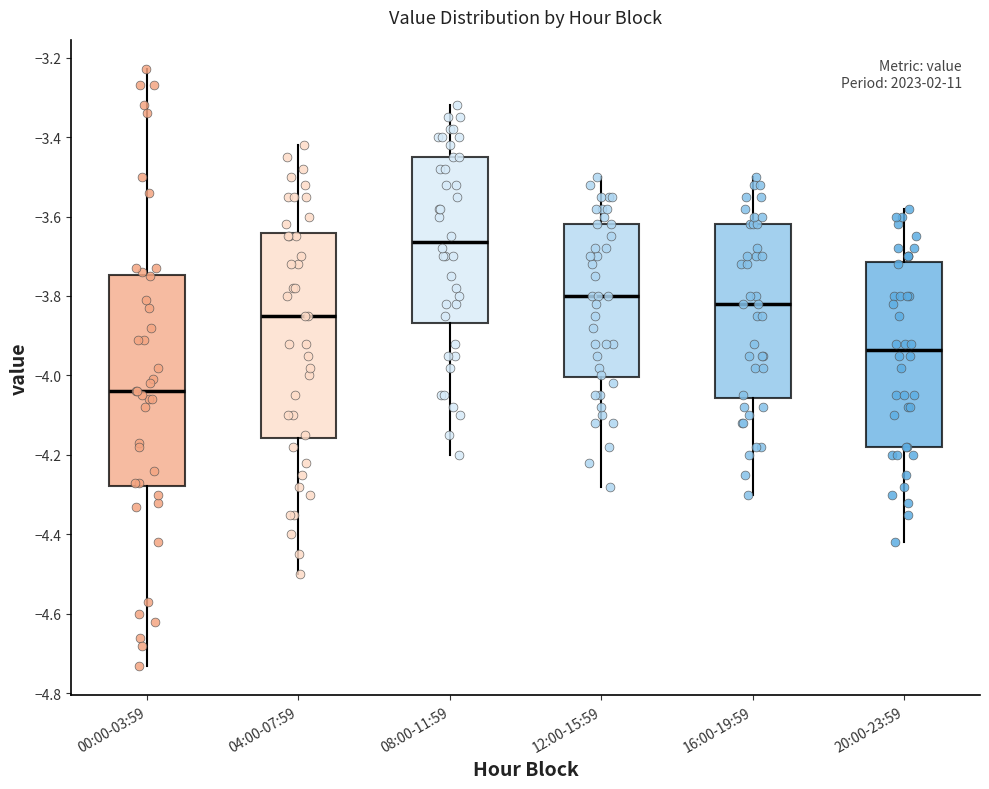

Where is the upper edge of the box for 04:00-07:59 on the y-axis? The values are not printed on the chart, so give them approximately, as read against the axis.

-3.64